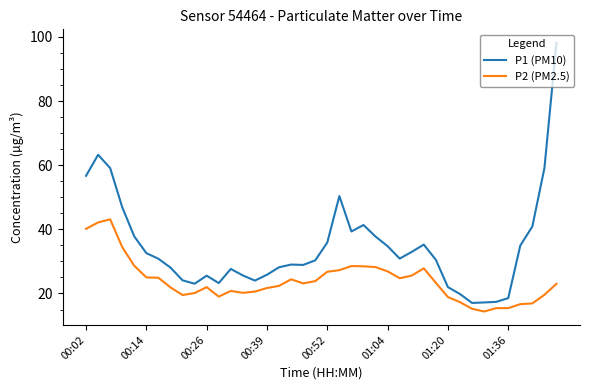

What is the difference between the maximum and minimum values in the P1 (PM10) series?

81.1